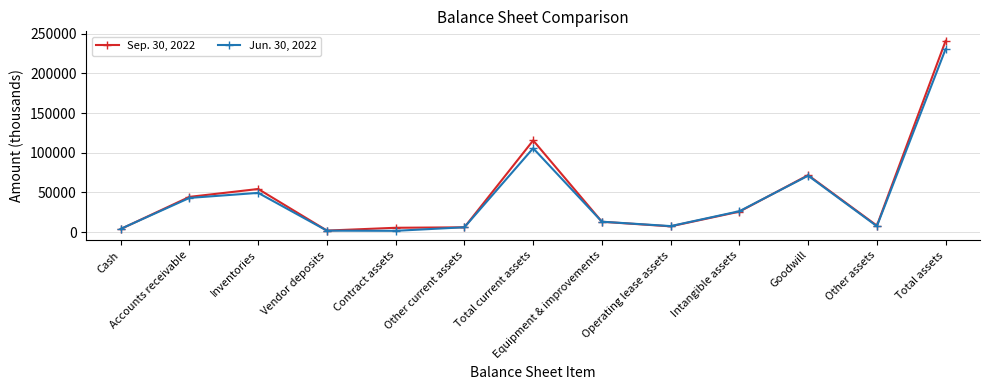

The Jun. 30, 2022 series shows 43001 at Intangible assets. True or false?

False